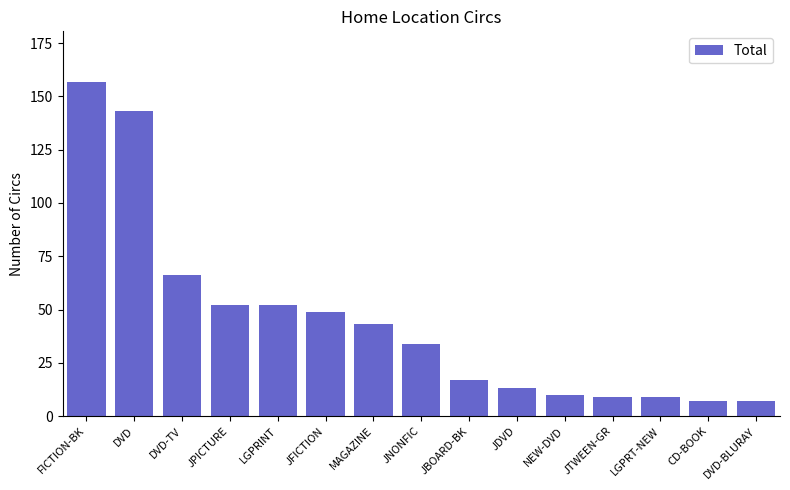

What is the sum of the values at JDVD and DVD-TV?

79